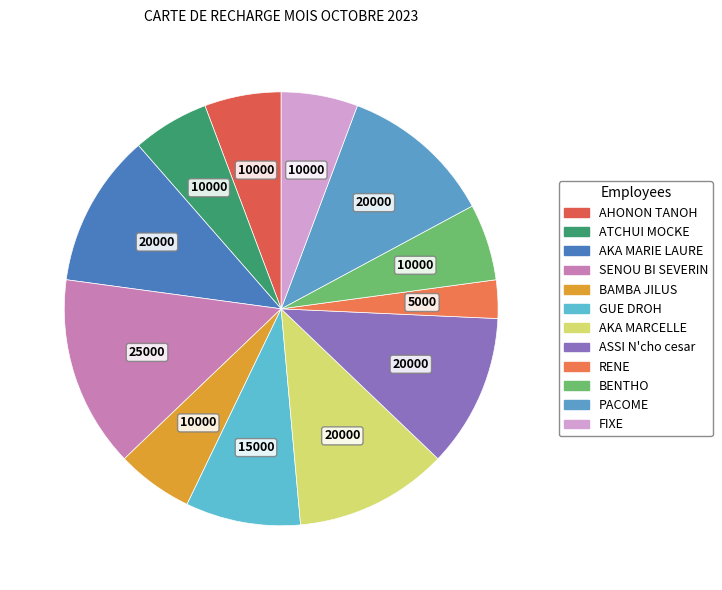

Rank the categories by value from lowest to highest.

RENE, AHONON TANOH, ATCHUI MOCKE, BAMBA JILUS, BENTHO, FIXE, GUE DROH, AKA MARIE LAURE, AKA MARCELLE, ASSI N'cho cesar, PACOME, SENOU BI SEVERIN